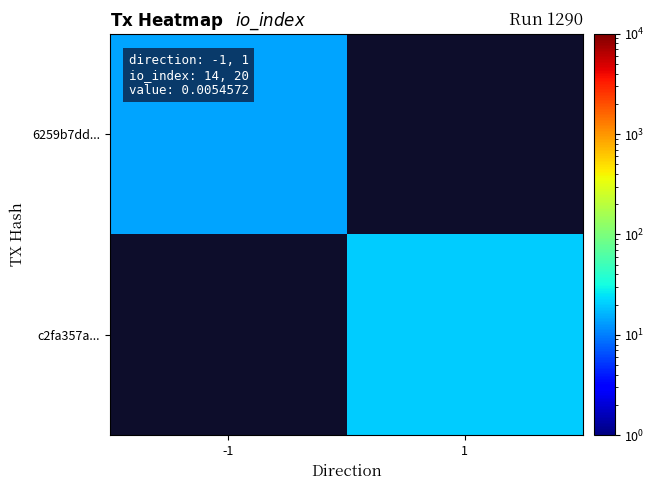

What is the minimum value shown in the chart?

14.0